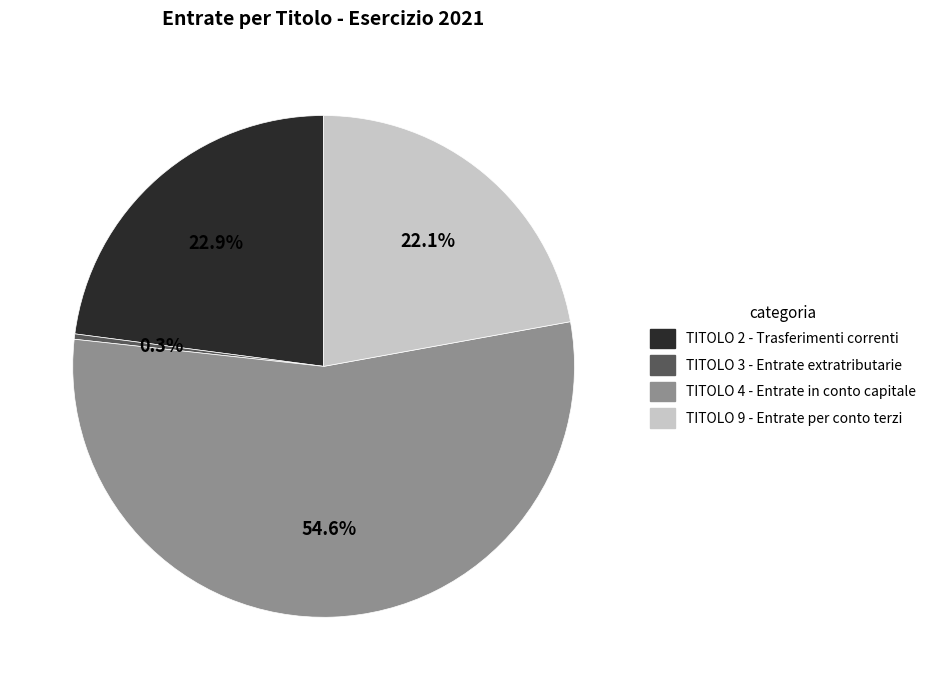

Is there any slice that represents more than half of the pie?

Yes